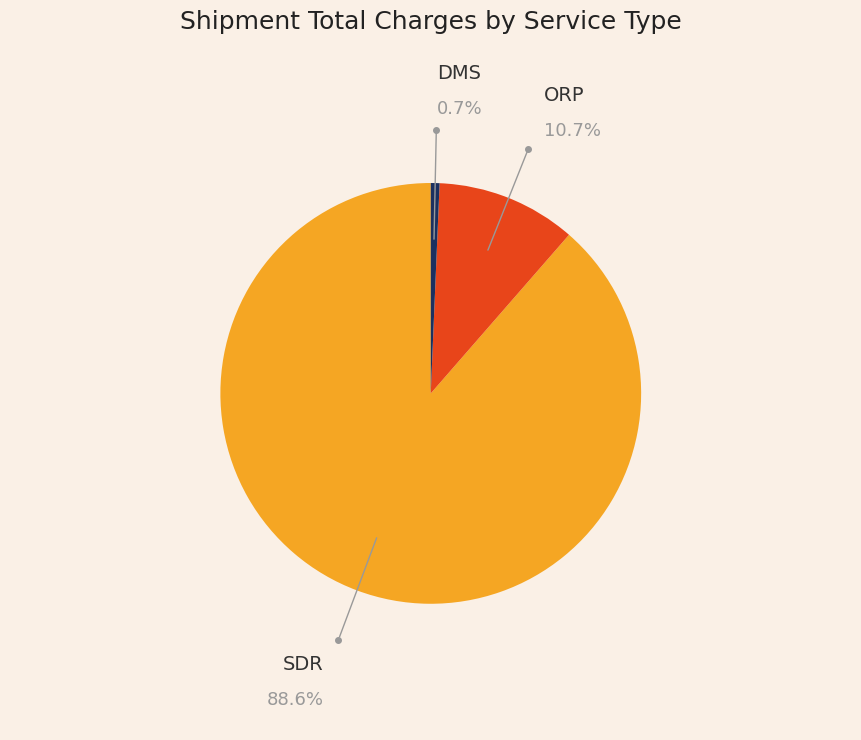

Is the sum of ORP and DMS greater than half?

No